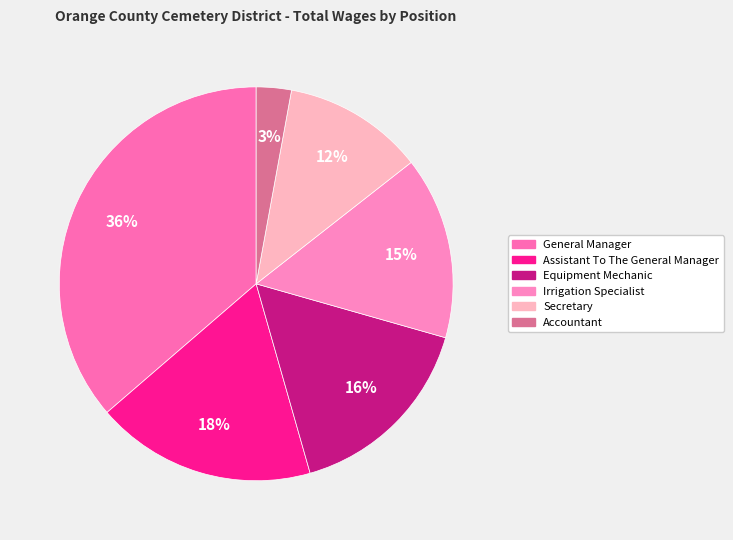

To the nearest percent, what is the combined percentage of Equipment Mechanic and Assistant To The General Manager?

34%